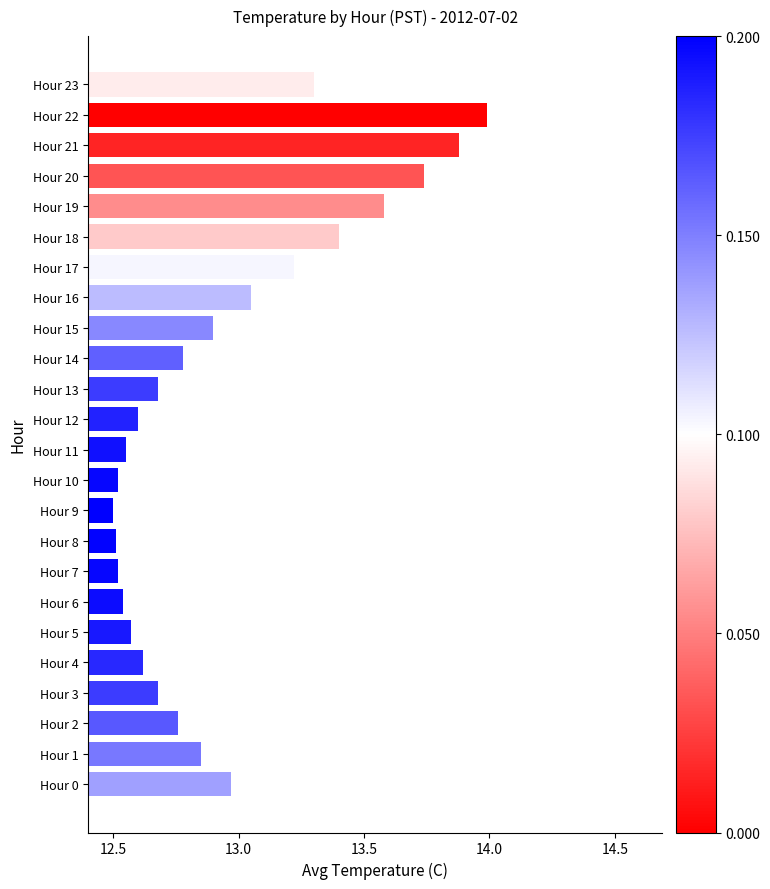

The value at Hour 4 is 12.6. True or false?

True